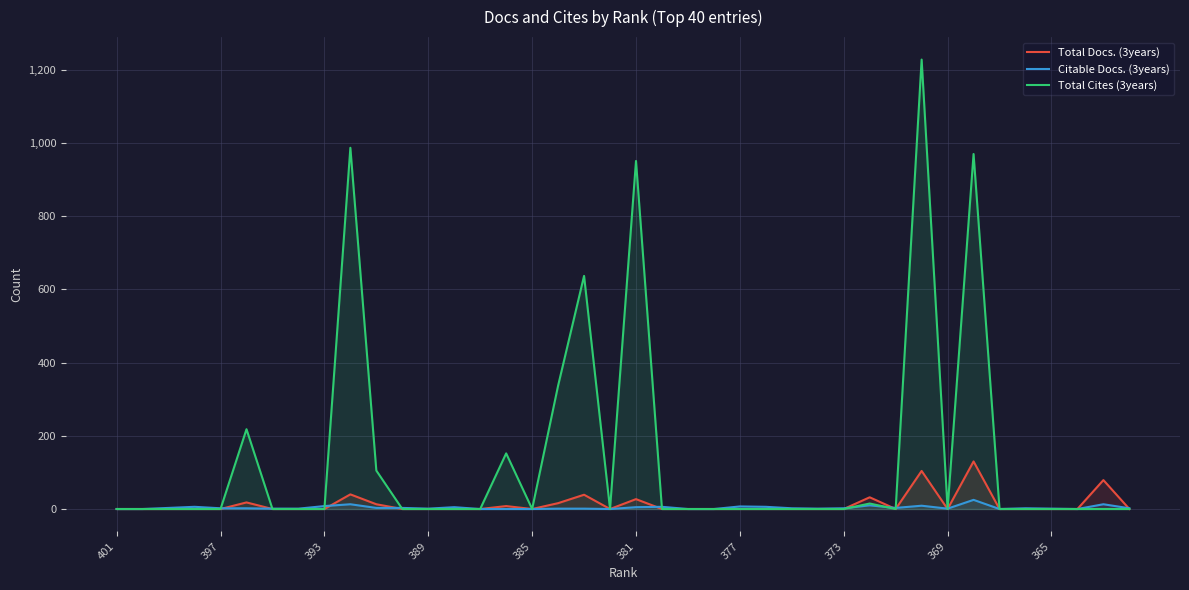

Which series has the largest range (max minus min)?

Total Cites (3years)